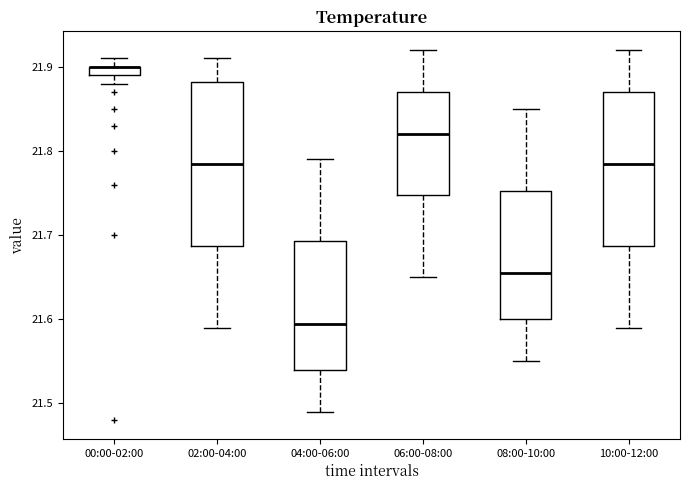

Where does the median line of the box for 06:00-08:00 sit on the y-axis? The values are not printed on the chart, so give them approximately, as read against the axis.

21.82